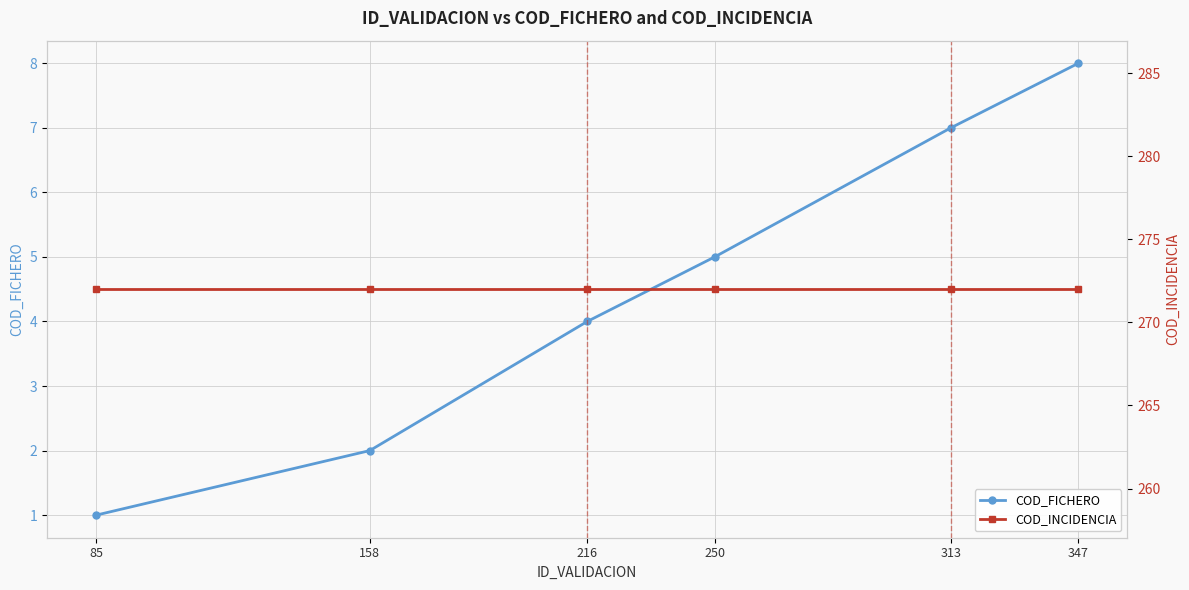

How many data points in COD_FICHERO are less than 5?

3